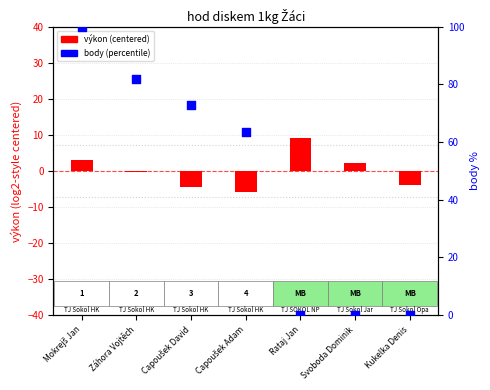

Which series reaches the maximum Y coordinate?

body (percentile)